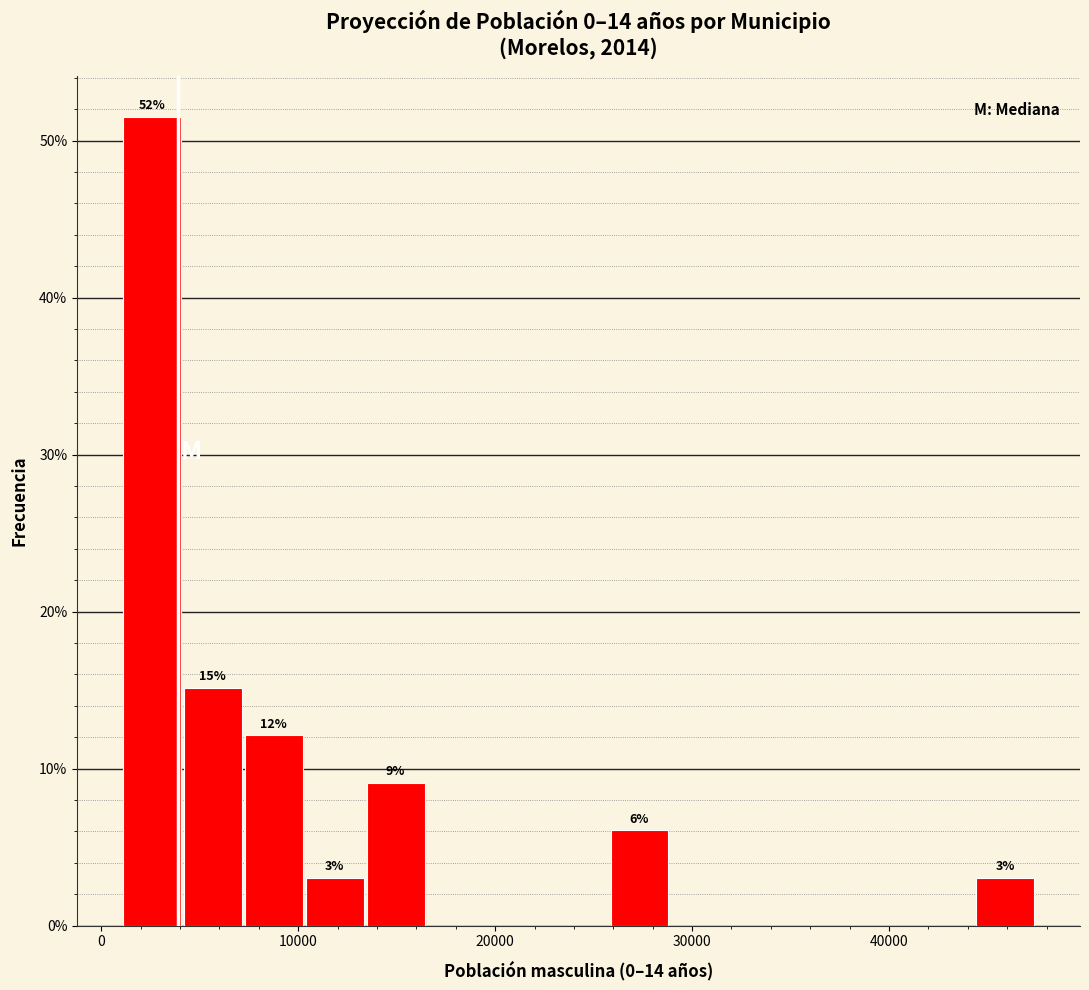

Read against the x-axis, roughly where is the centre of the tallest bar?

3000